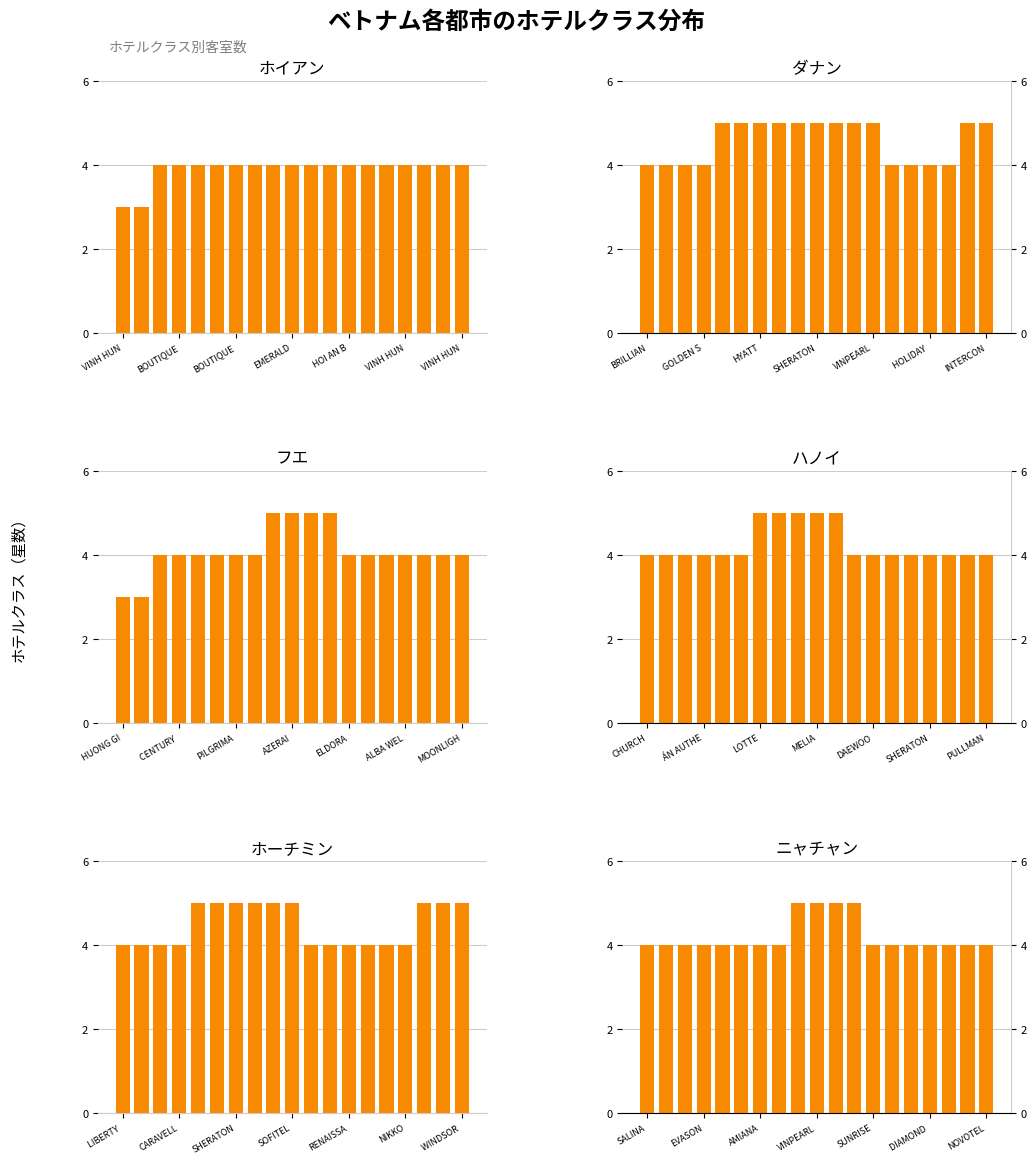

Which category has the highest value in the ホイアン series?

BOUTIQUE